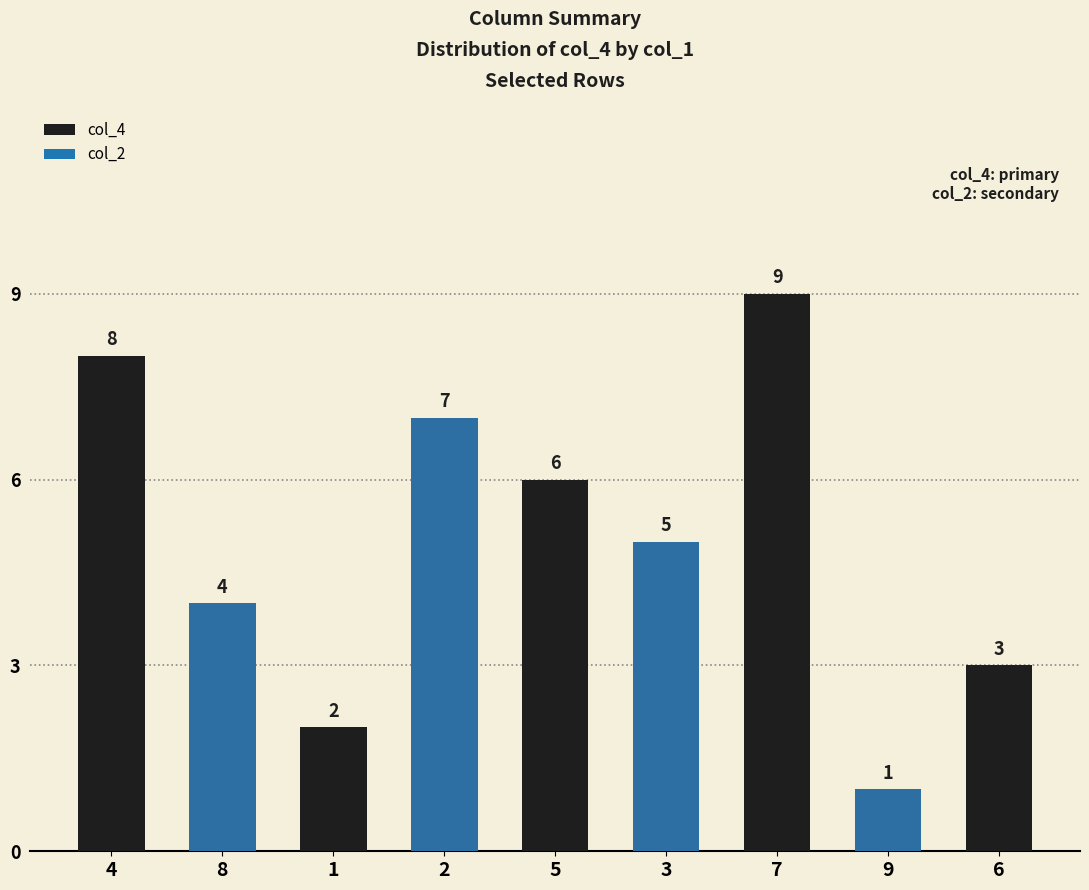

What is the maximum value shown in the chart?

9